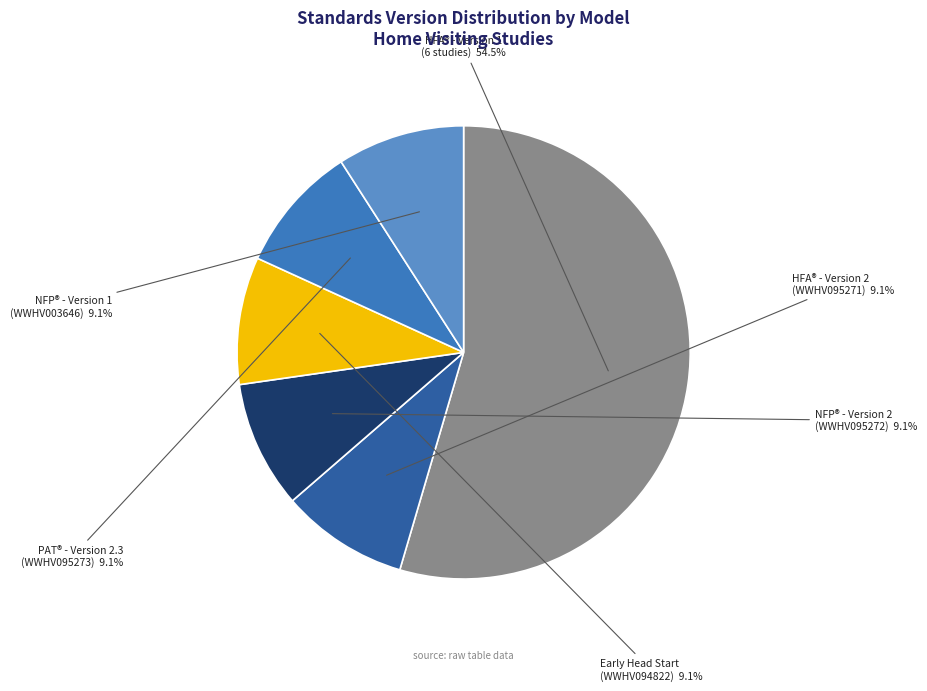

Is there a majority slice in this chart?

Yes